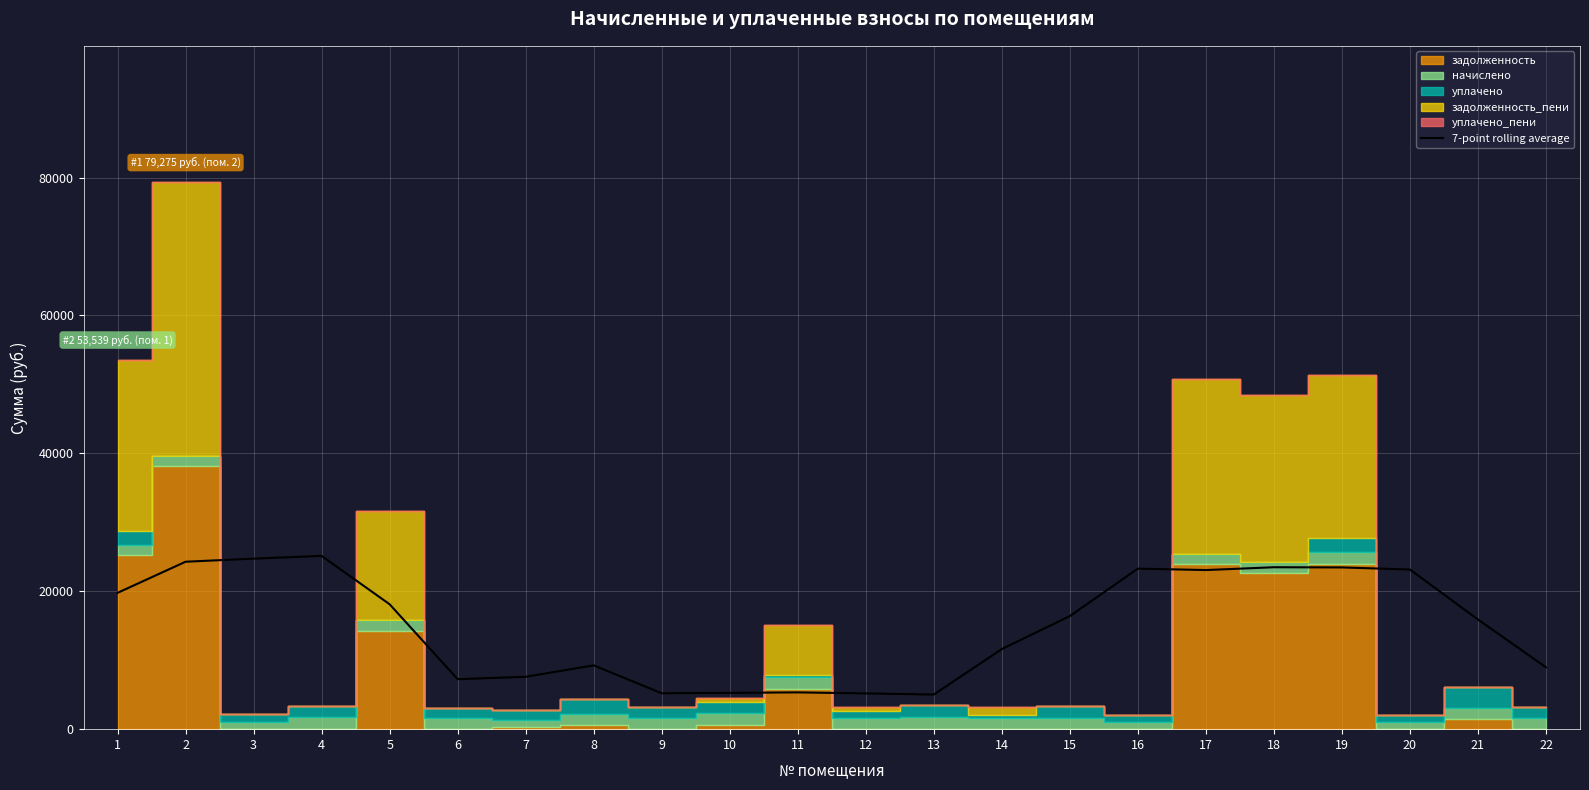

Where does the data first go above 16398?

1